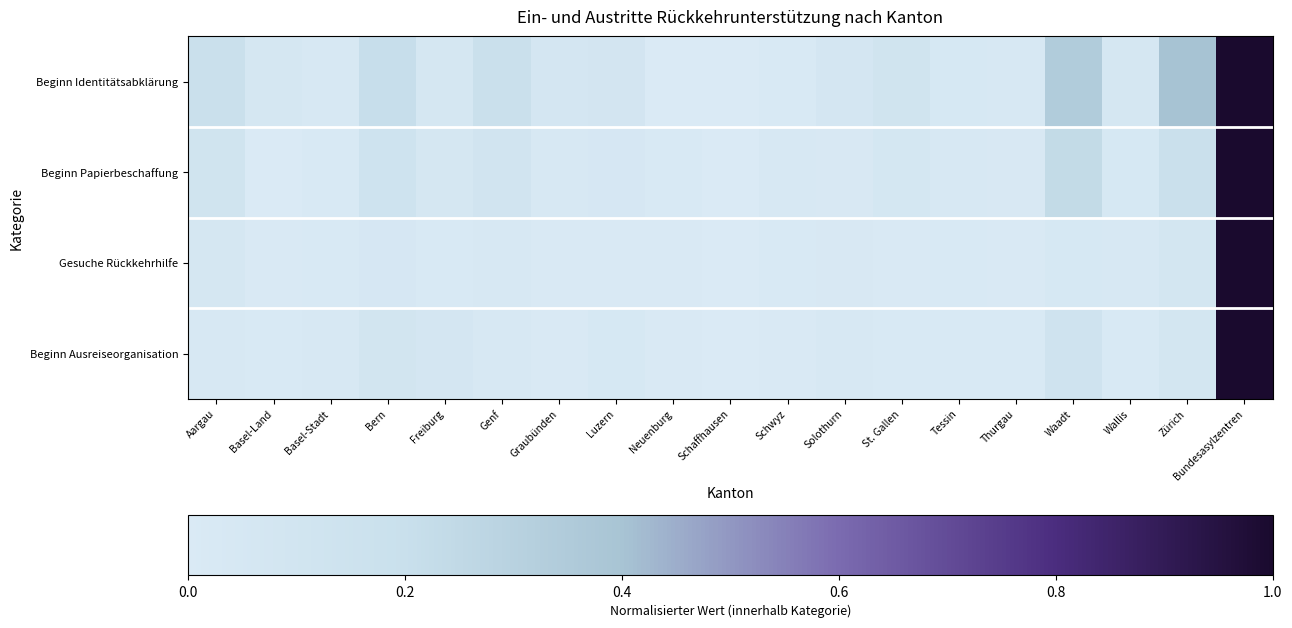

Which has a higher value, Thurgau or Bundesasylzentren?

Bundesasylzentren